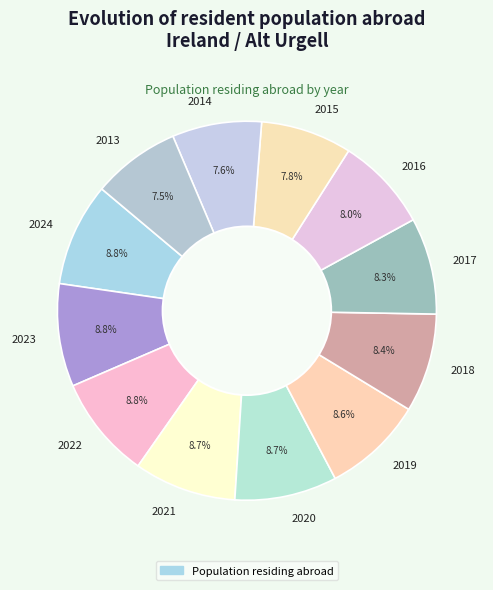

What percentage is the 2018 slice, to the nearest percent?

8%